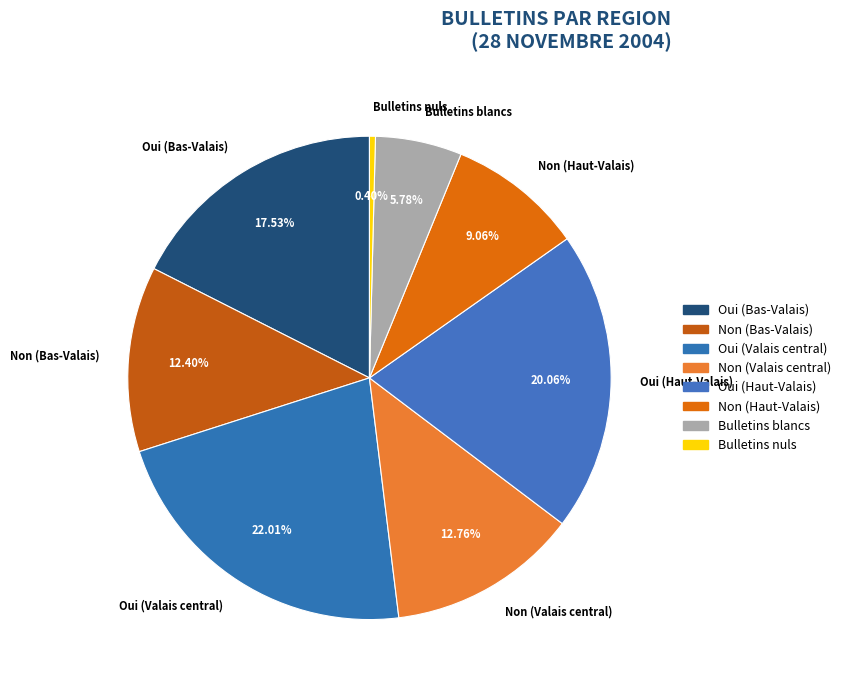

Is there a majority slice in this chart?

No